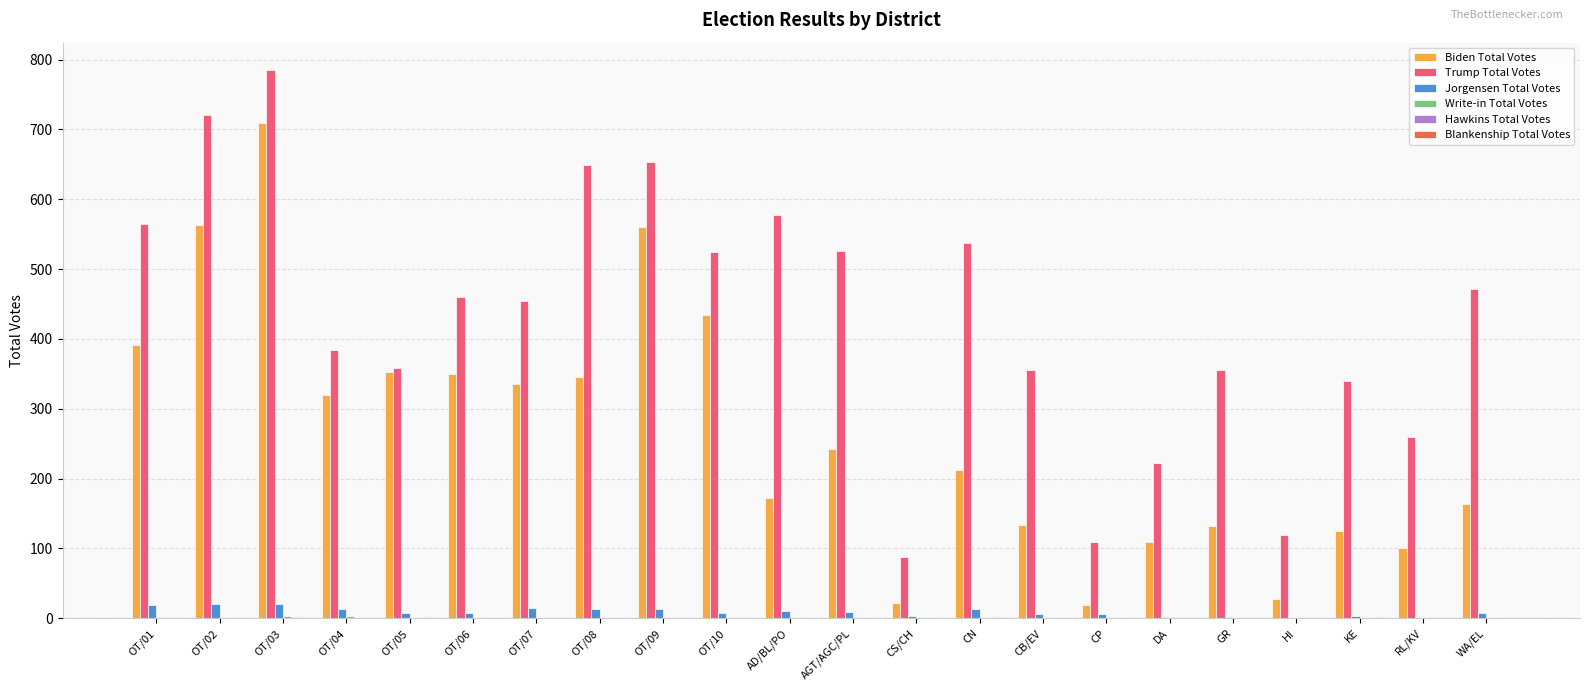

The value of Biden Total Votes at AD/BL/PO is 277. True or false?

False